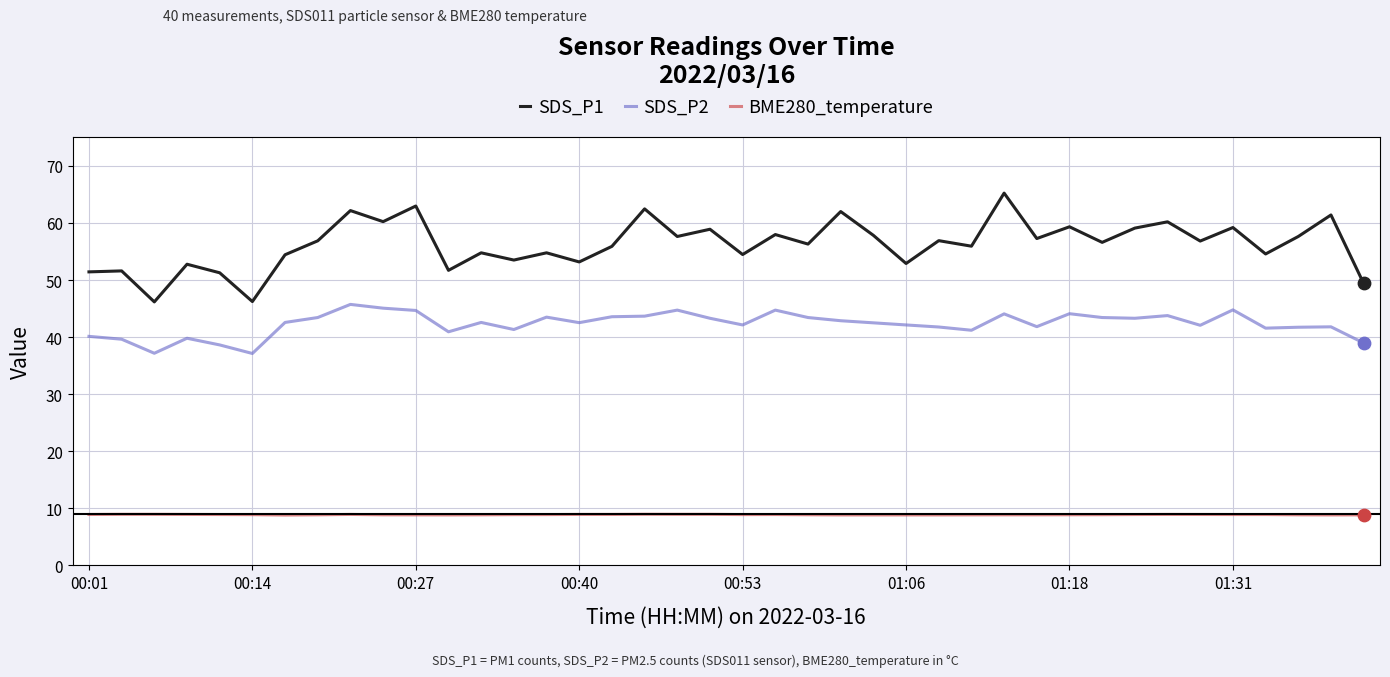

Which series has the largest total across all categories?

SDS_P1